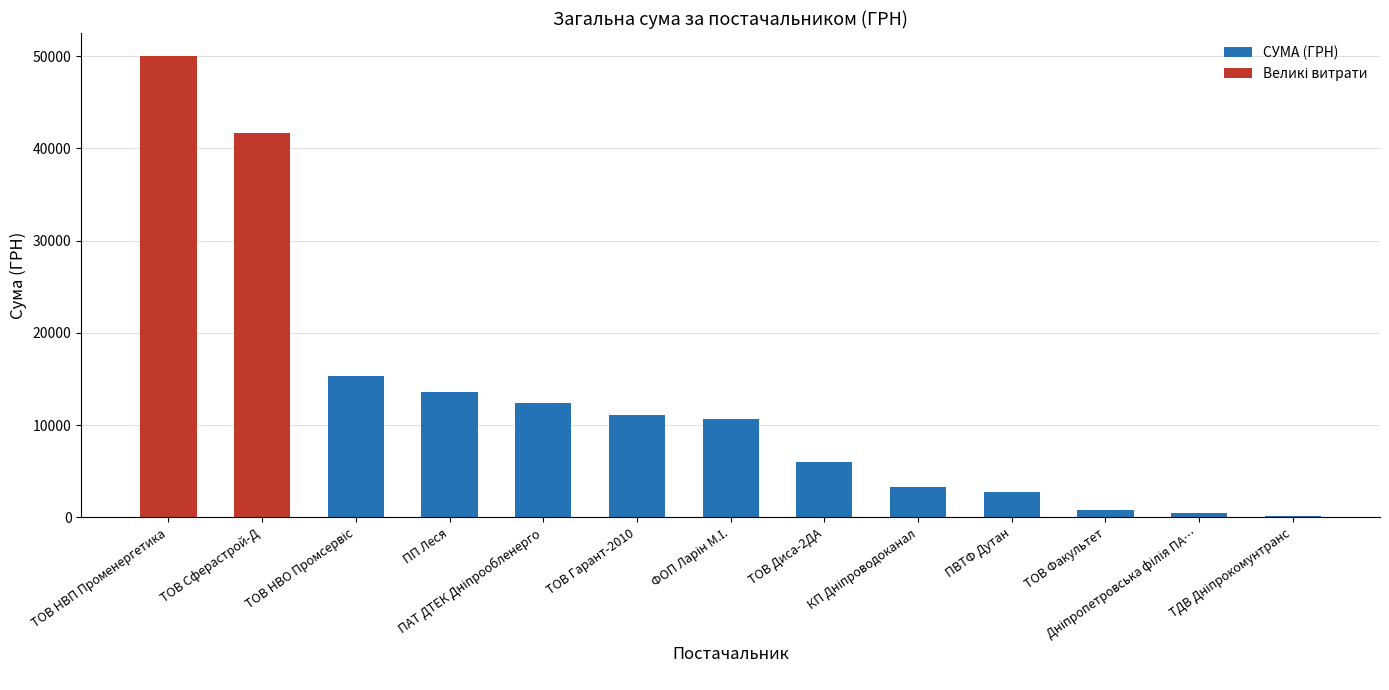

How many data points are less than 10603?

6